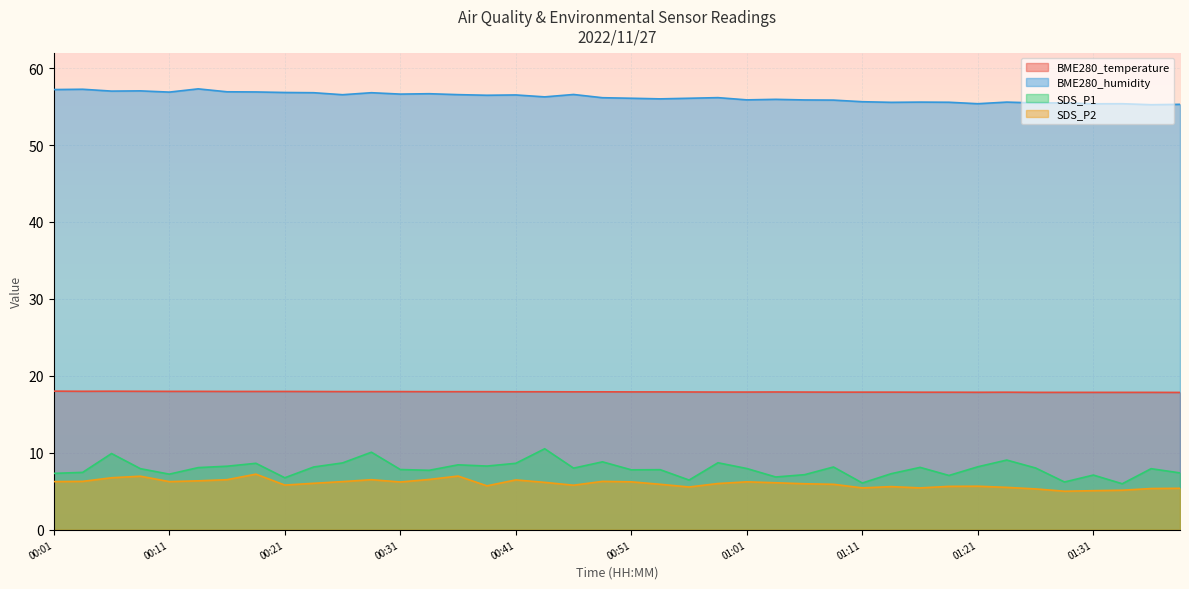

How many interior local peaks does the SDS_P1 series have?

13